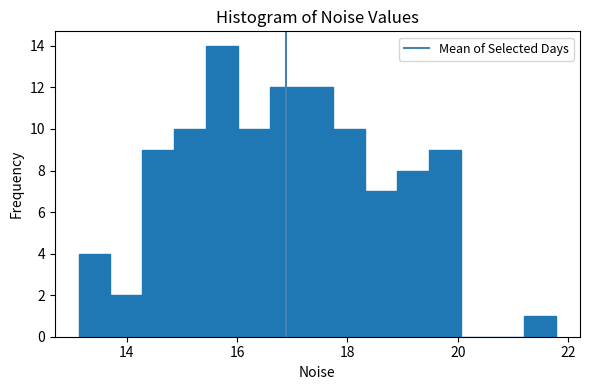

Read against the x-axis, roughly where is the centre of the tallest bar?

15.8